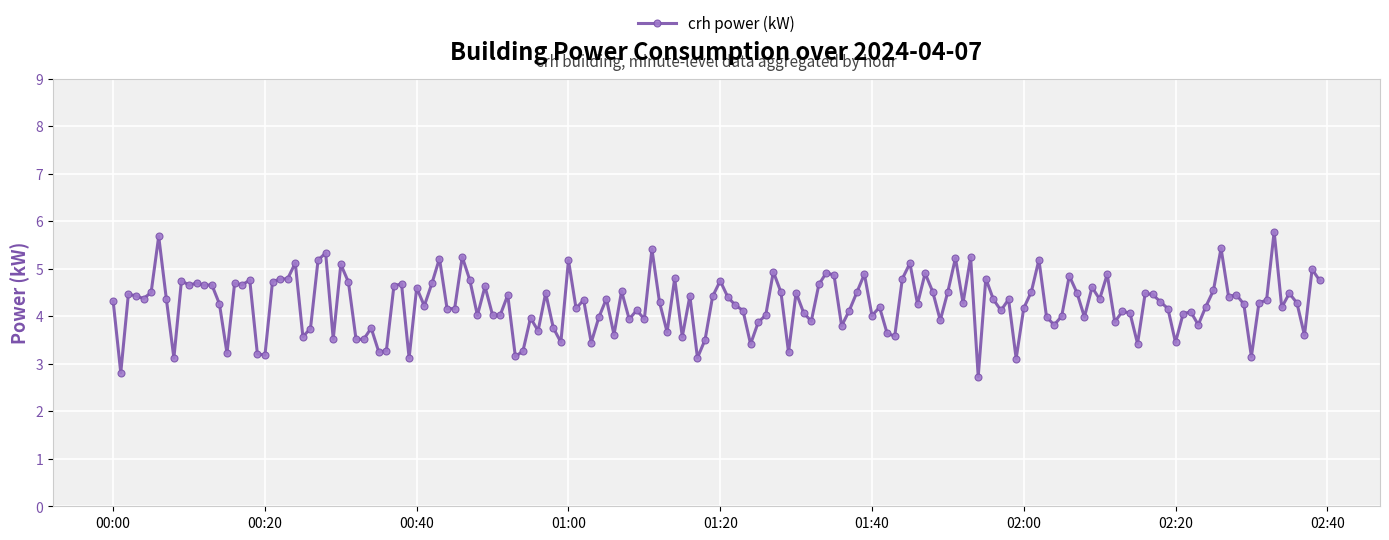

What is the value of the 73rd point from the left?

4.3